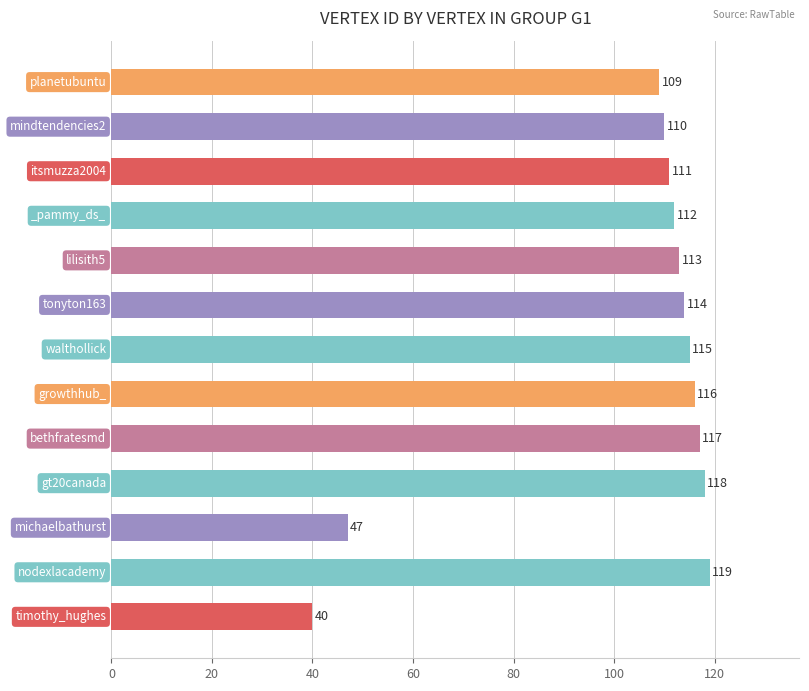

What is the smallest value displayed?

40